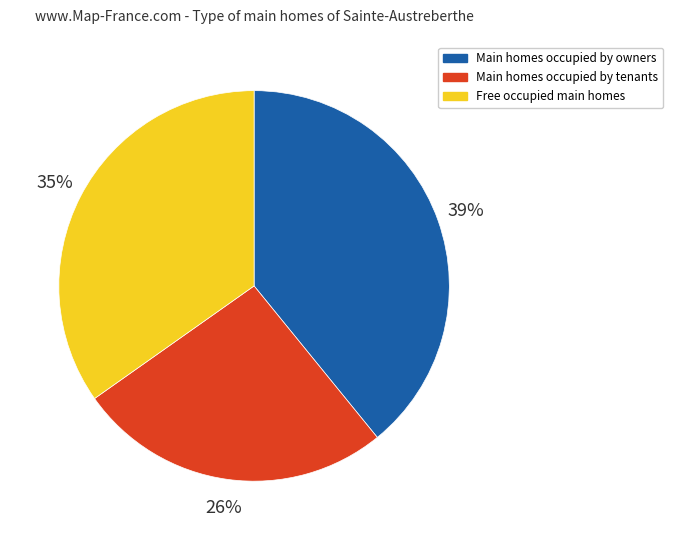

What is the ratio of the value at Main homes occupied by owners to the value at Free occupied main homes?

1.1